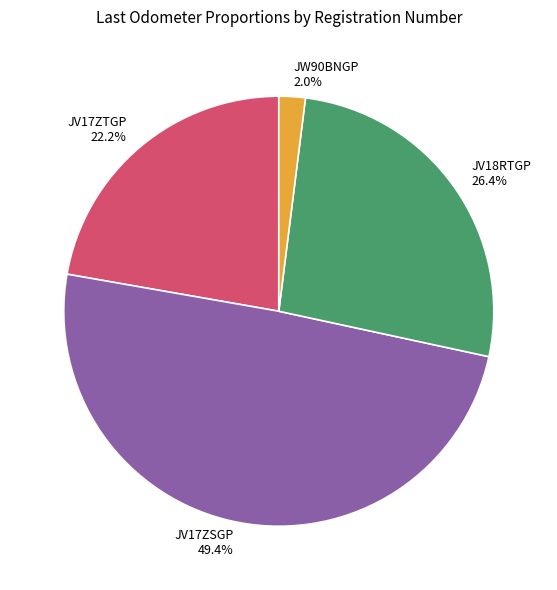

Does JW90BNGP account for over 50% of the chart?

No